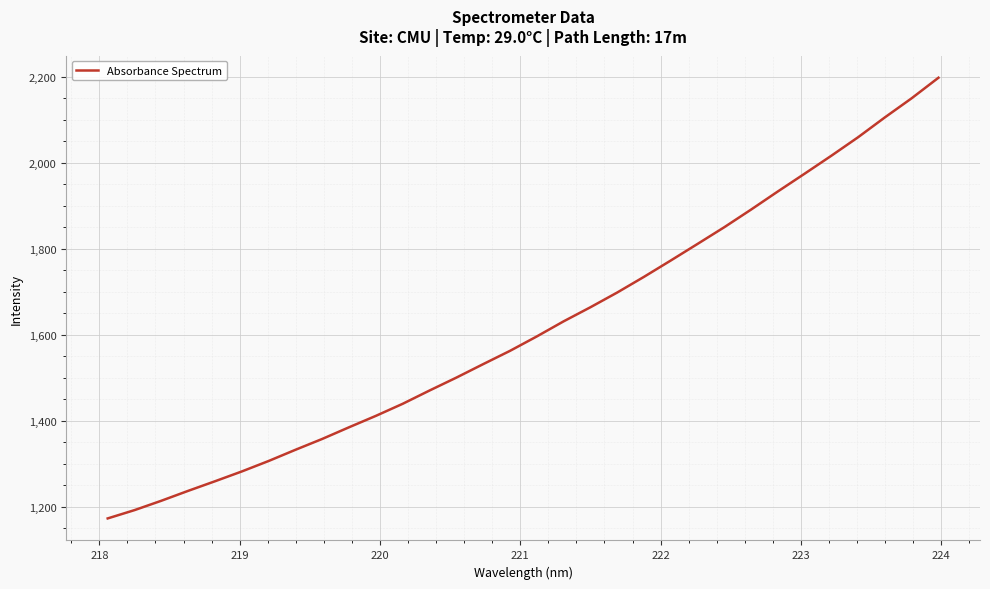

What is the greatest value displayed?

2197.8